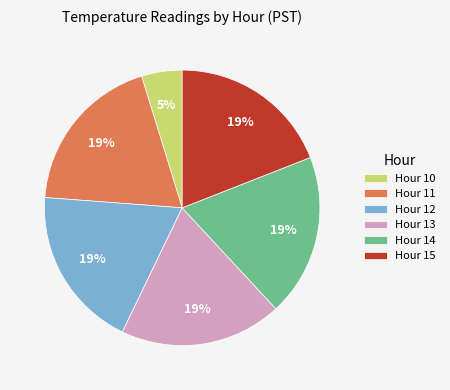

Is there any slice that represents more than half of the pie?

No